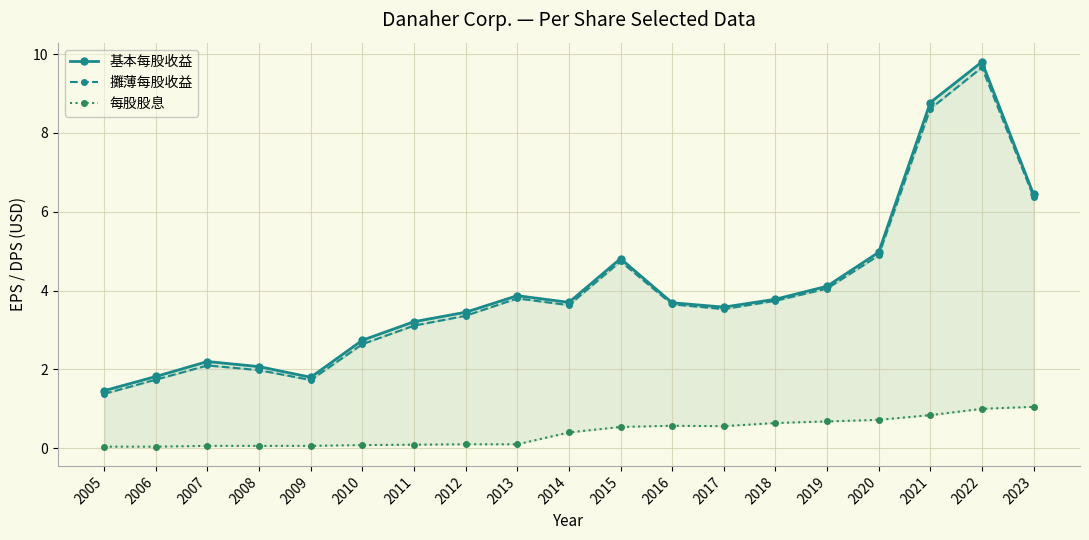

What is the difference between the 攤薄每股收益 values at 2023 and 2007?

4.3